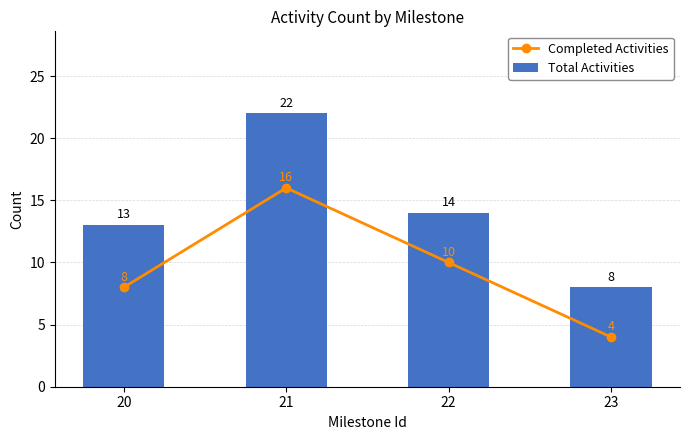

Where is Completed Activities nearest to the value 10?

22